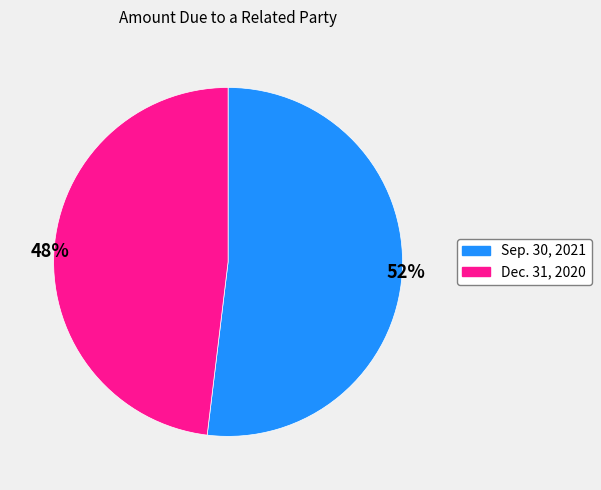

What is the majority slice?

Sep. 30, 2021